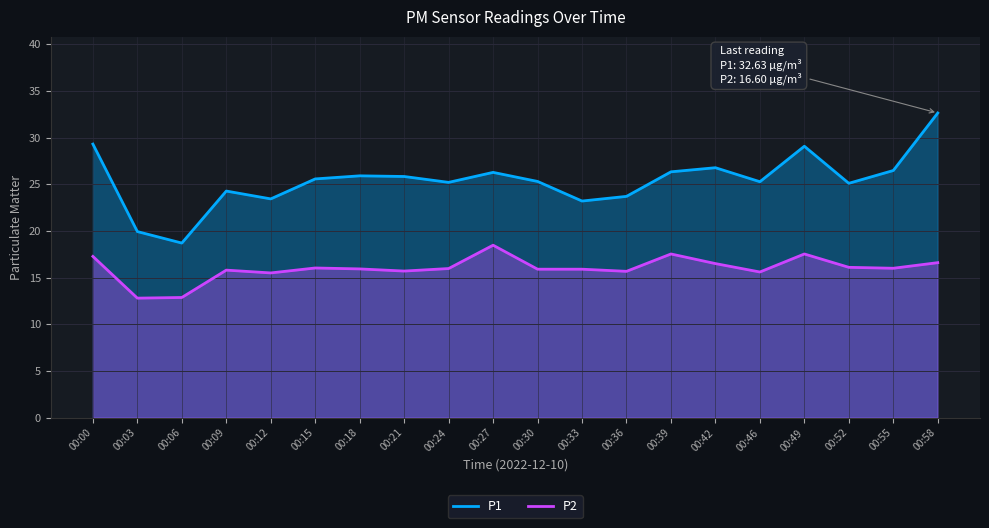

How many lines are shown in the chart?

2